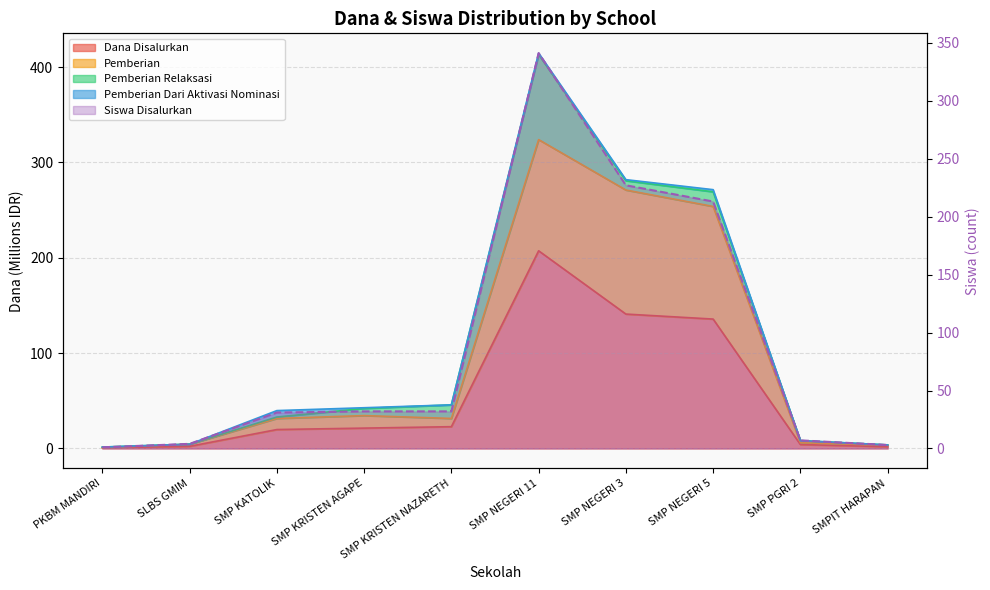

Is it true that Dana Disalurkan equals 141.0 at SMP NEGERI 3?

True